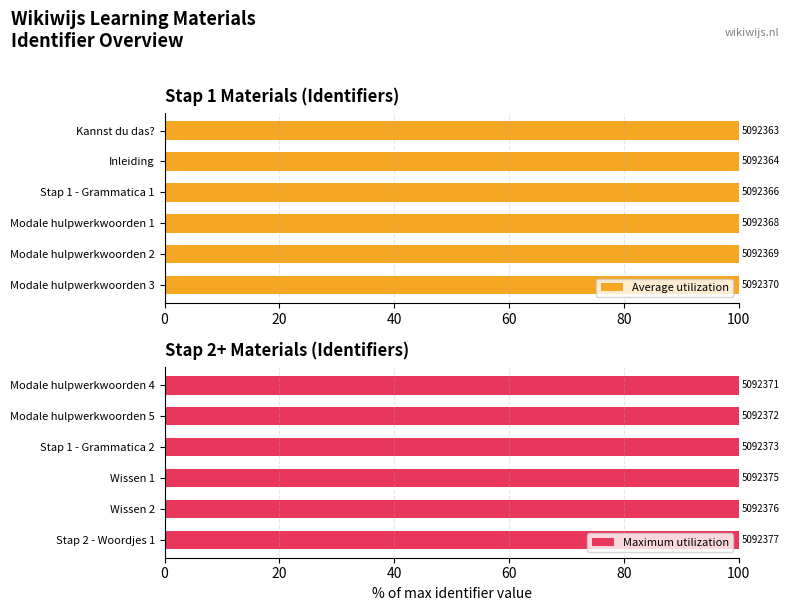

Are the bars grouped side by side (vs. stacked)?

Yes